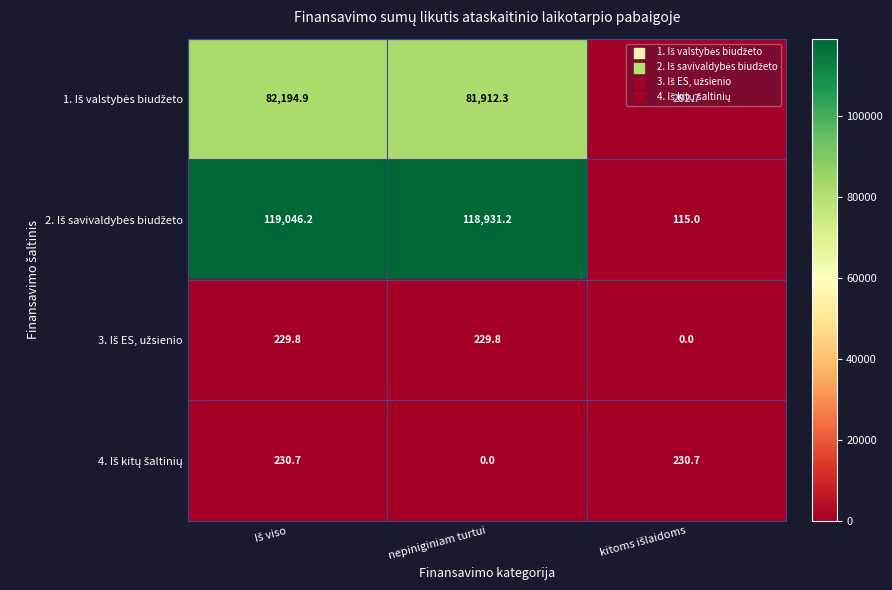

How many categories are shown in the chart?

3